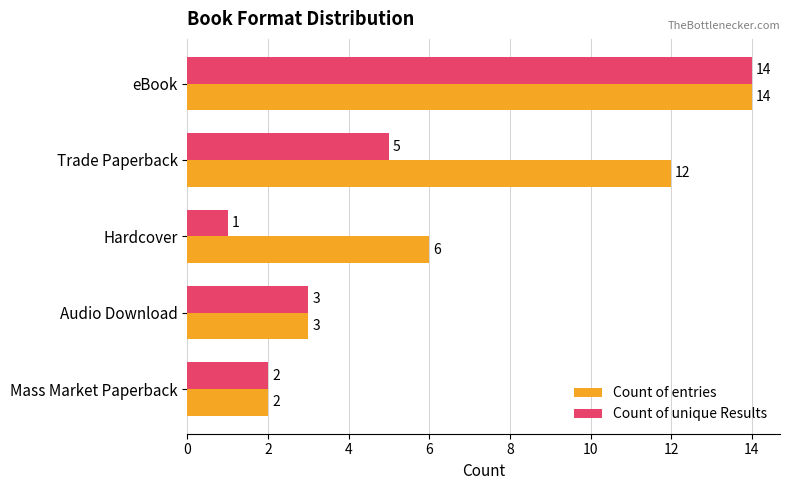

List the series in order of their overall mean, highest first.

Count of entries, Count of unique Results